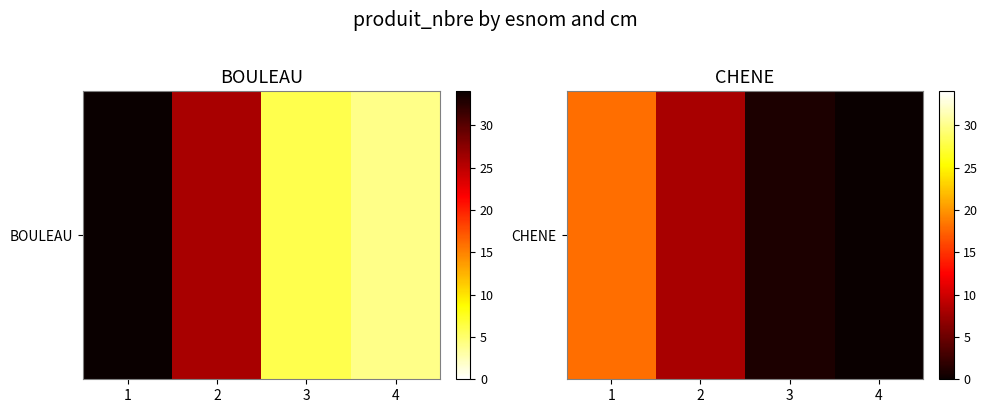

What is the average value?

7